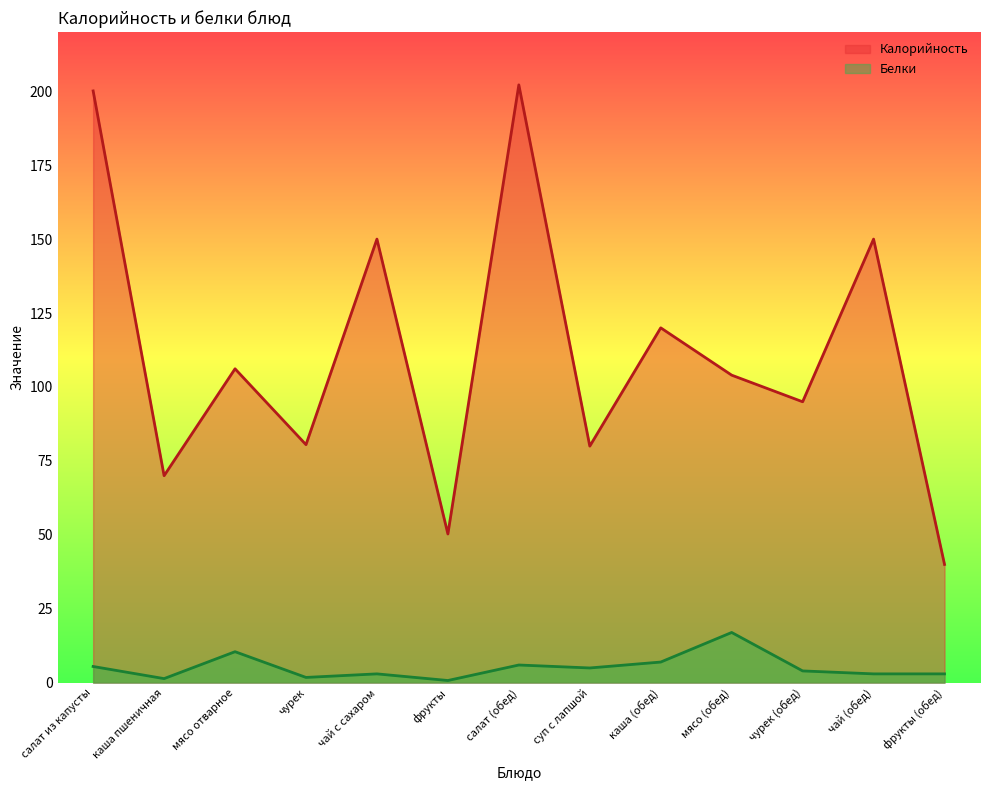

True or false: Белки has more than 0 points higher than both neighbors.

True